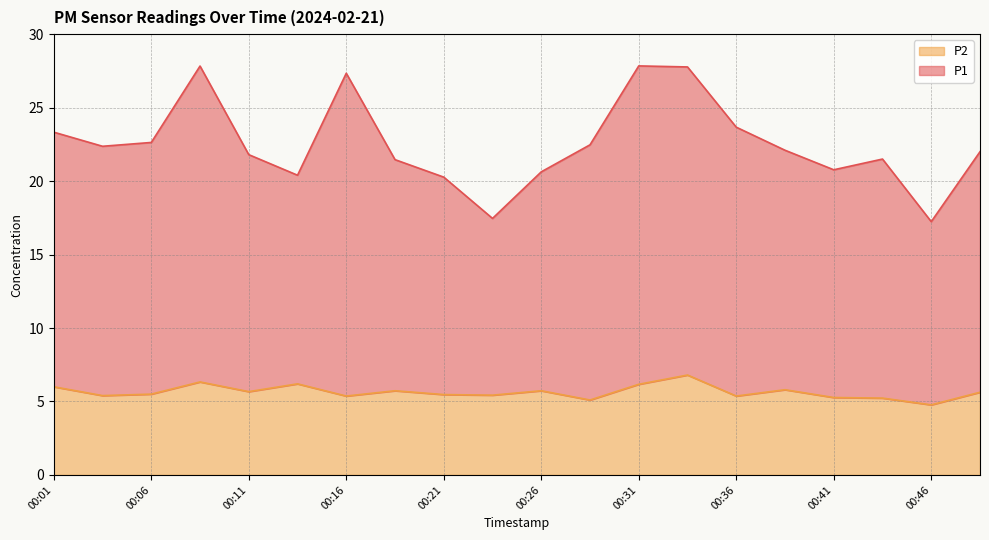

Where does the P2 series first go above 5?

00:01